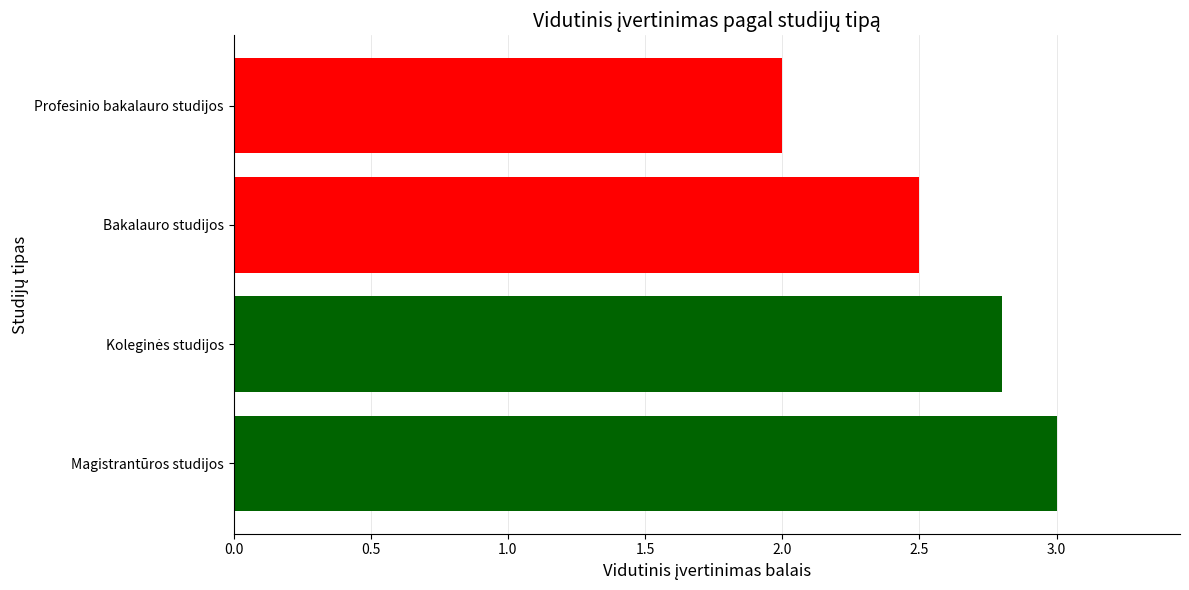

At which label is the value closest to 2?

Profesinio bakalauro studijos